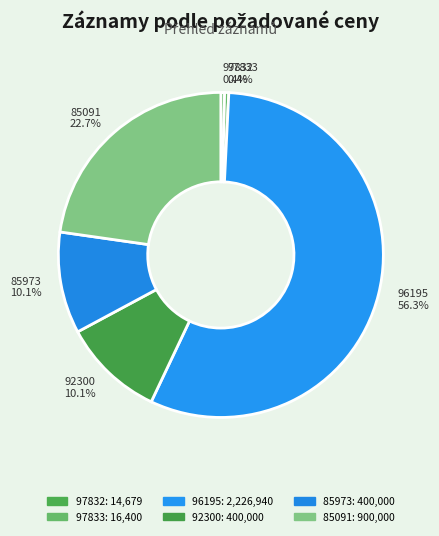

What percentage do 96195 and 85091 together represent?

79.0%